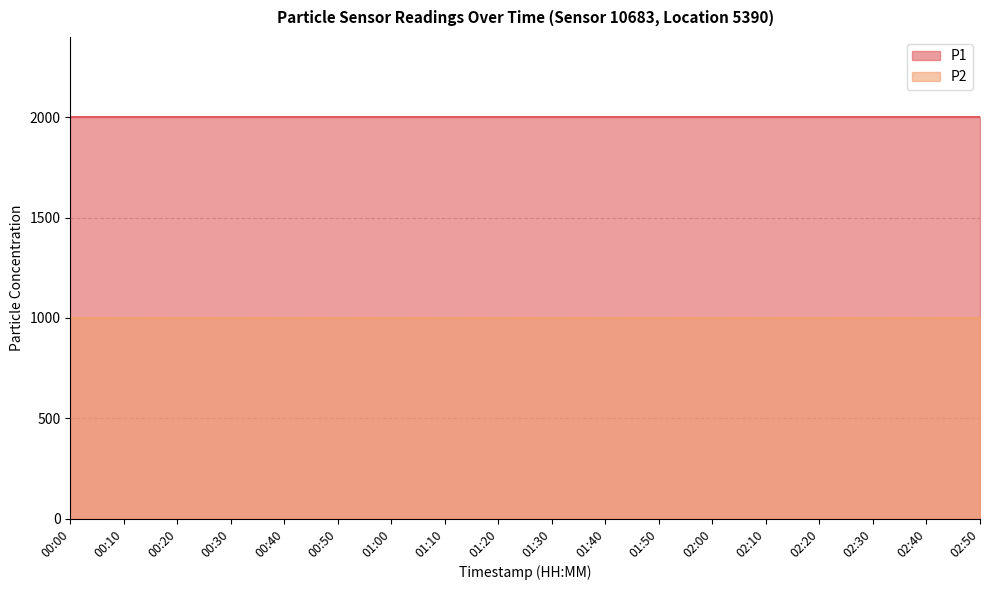

Is it true that P1 equals 1999.9 at 00:30?

True